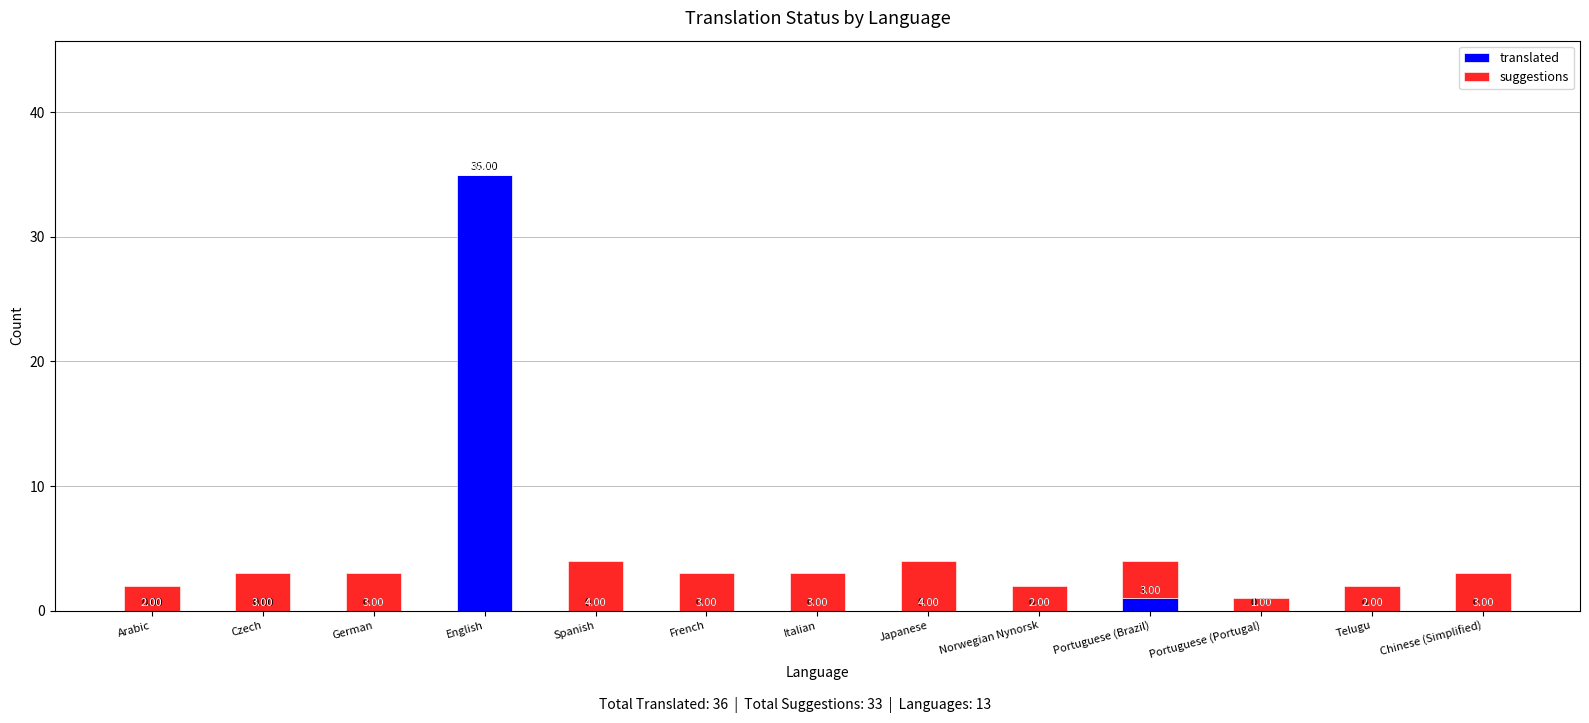

At which category is the sum across all series the highest?

English